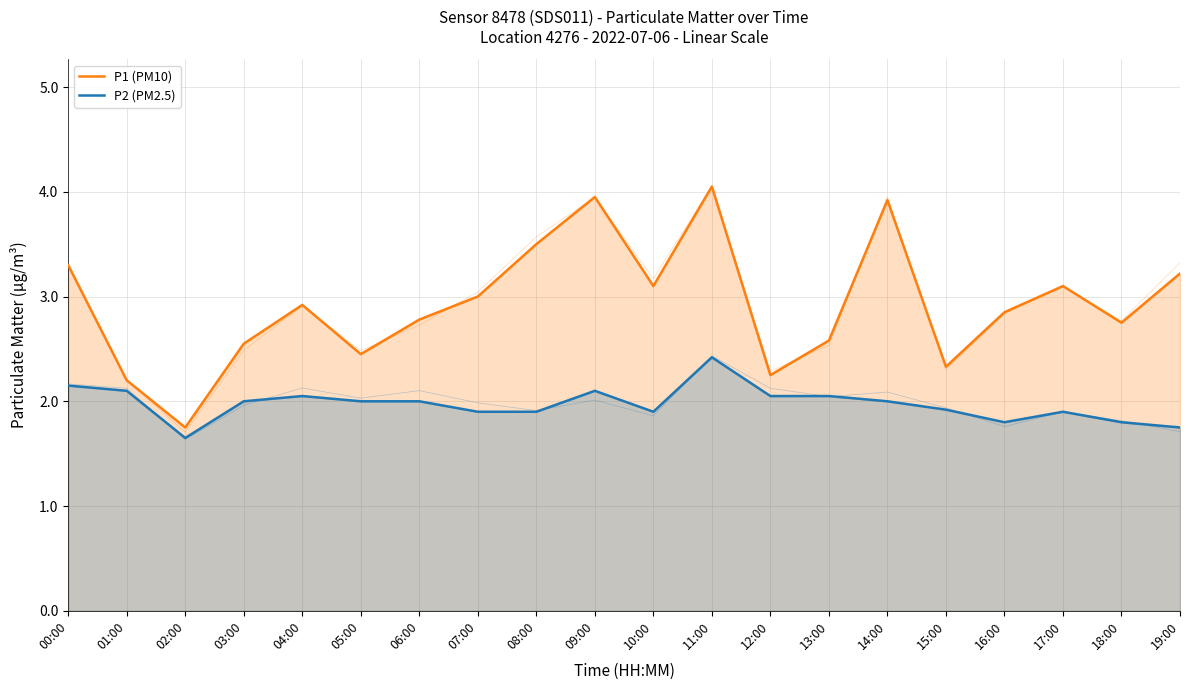

At which label does P2 (PM2.5) reach its peak?

11:00